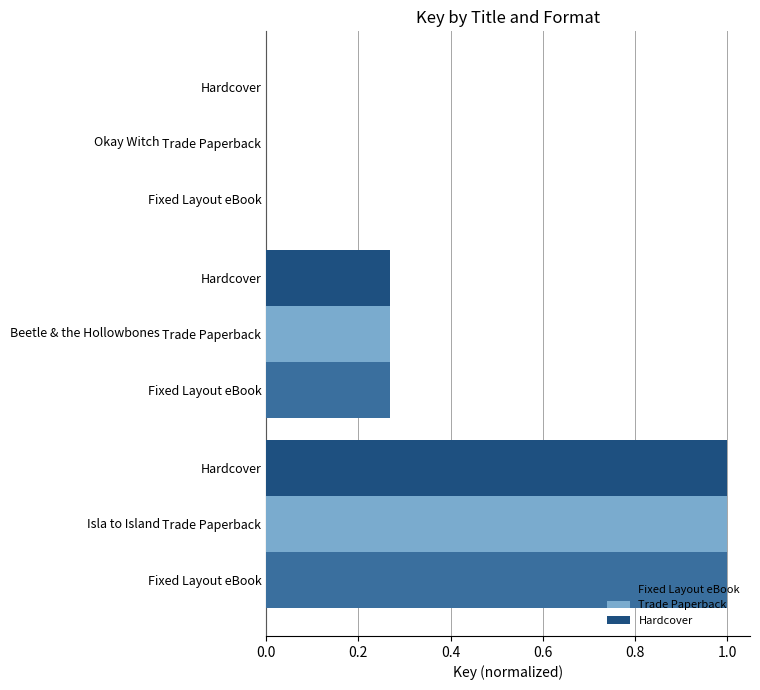

Reading left to right, extract all data points from this chart.

Fixed Layout eBook: 0.0=1.0	0.2=0.3	0.4=0.0
Trade Paperback: 0.0=1.0	0.2=0.3	0.4=0.0
Hardcover: 0.0=1.0	0.2=0.3	0.4=0.0